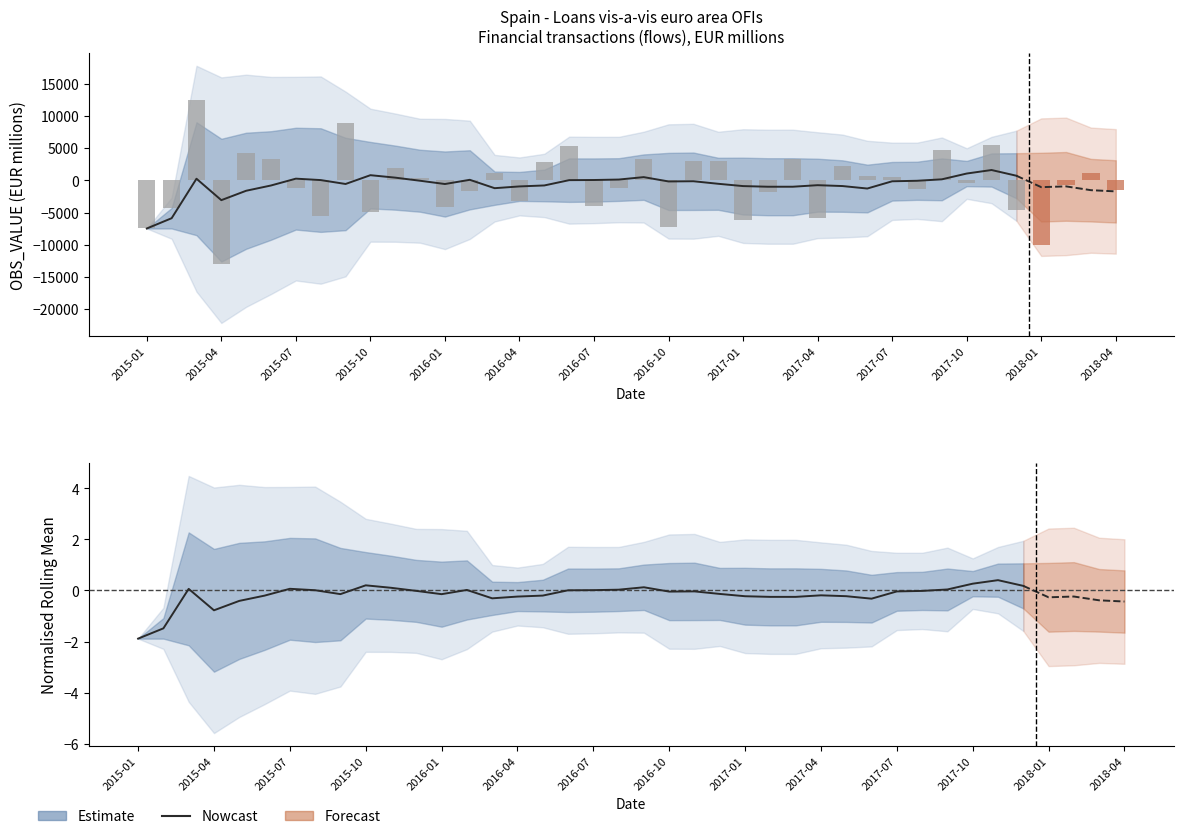

Is it true that the value at 2016-04 is -0.2?

True